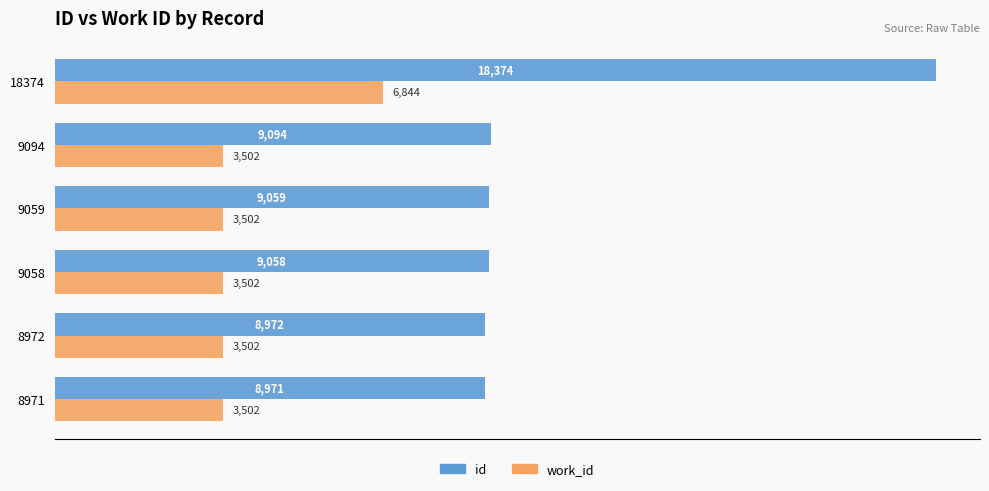

Which series changed the most between 8972 and 9058?

id